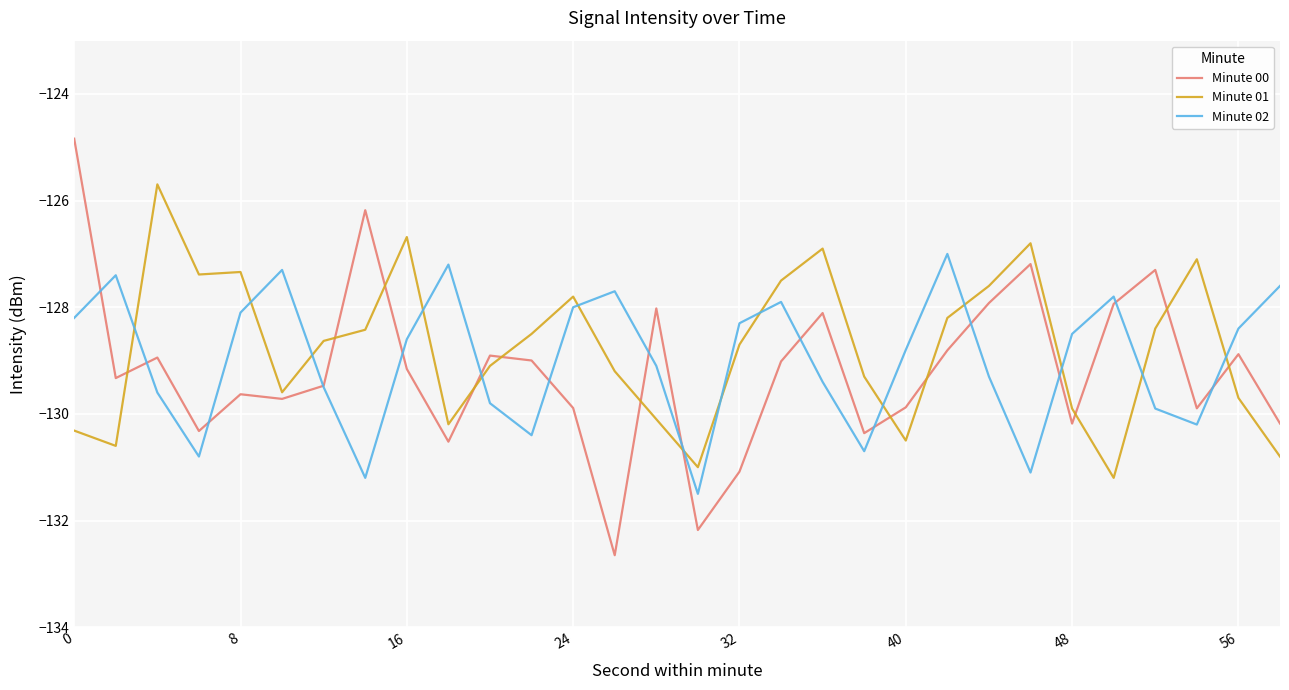

Which series ends up on top after the final intersection of Minute 01 and Minute 00?

Minute 00